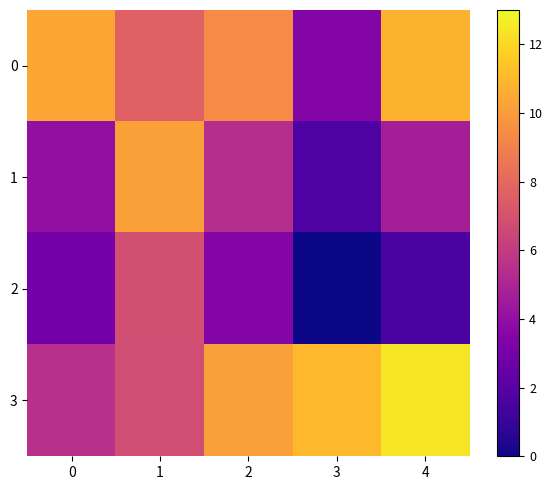

Which label corresponds to the largest value in the chart?

4